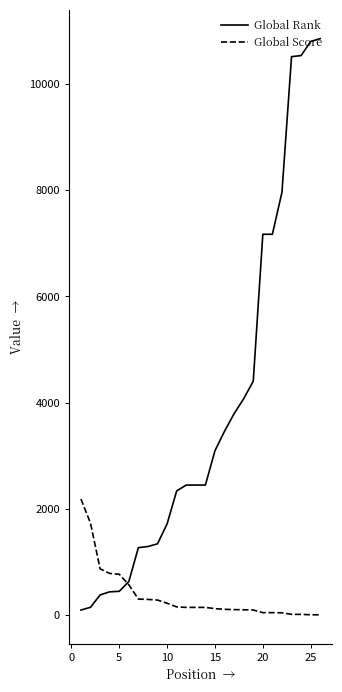

Rank the series by their average value, from highest to lowest.

Global Rank, Global Score